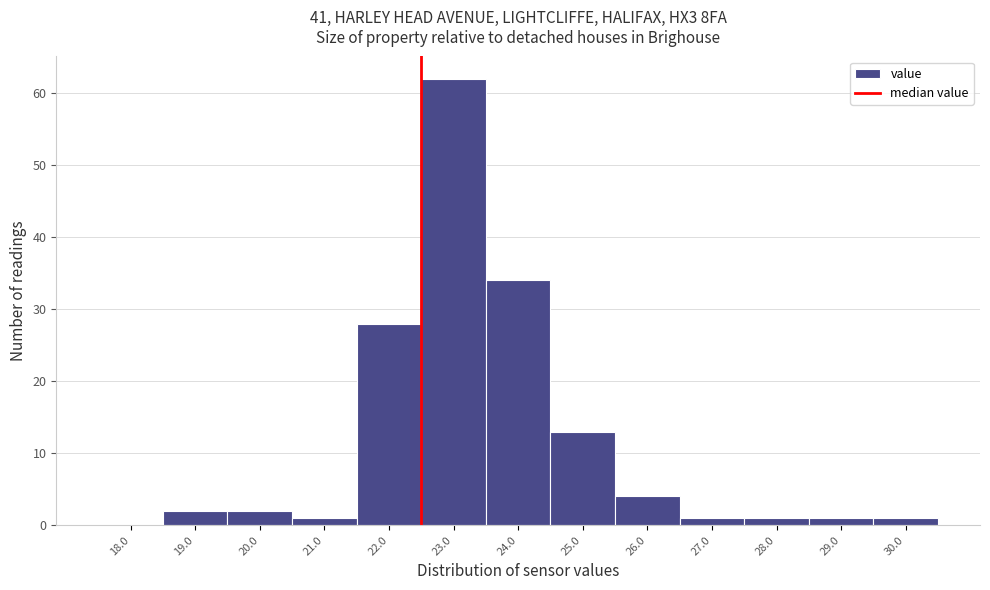

Reading right to left, list all the values displayed in this chart.

30.0=1	29.0=1	28.0=1	27.0=1	26.0=4	25.0=13	24.0=34	23.0=62	22.0=28	21.0=1	20.0=2	19.0=2	18.0=0